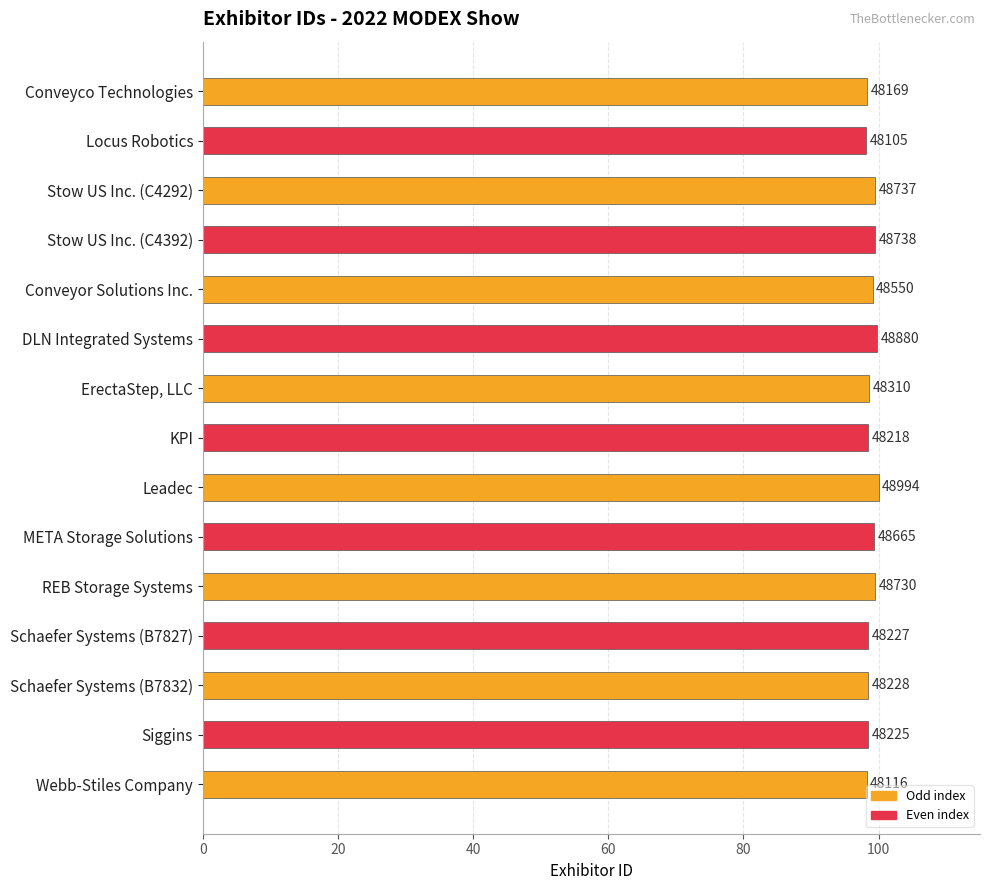

Does the chart contain any negative values?

No